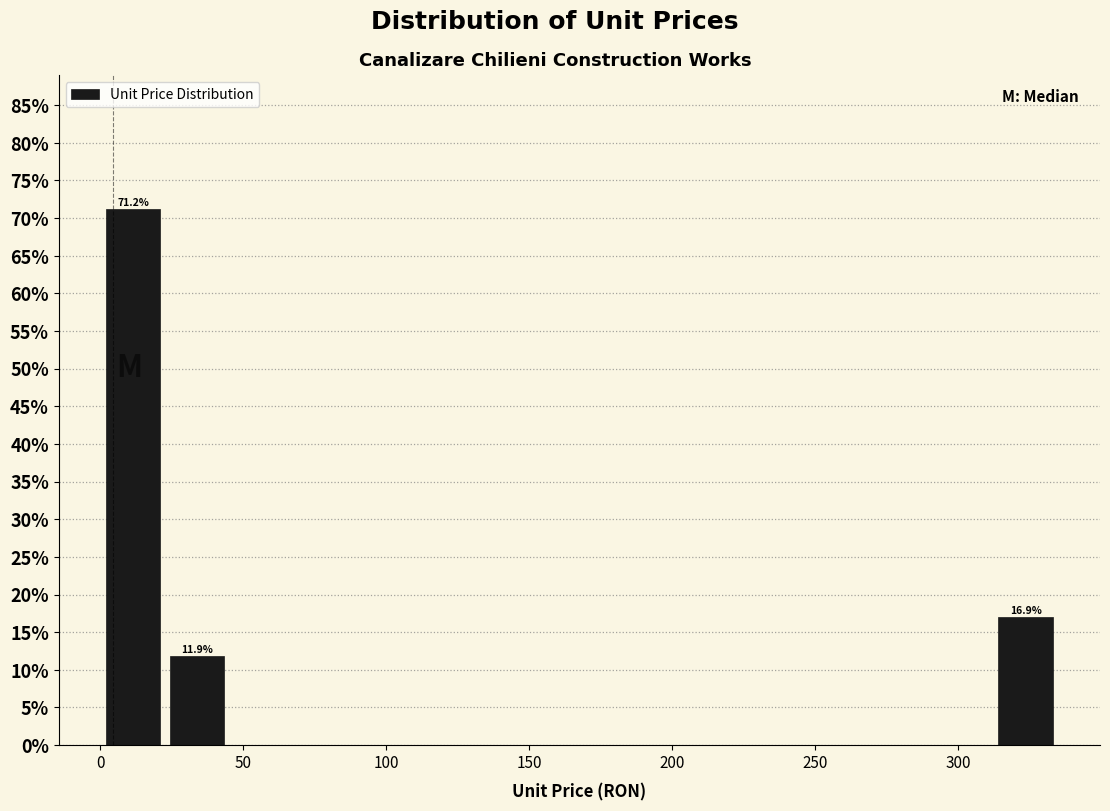

Which range on the x-axis has the tallest bar?

0 to 25